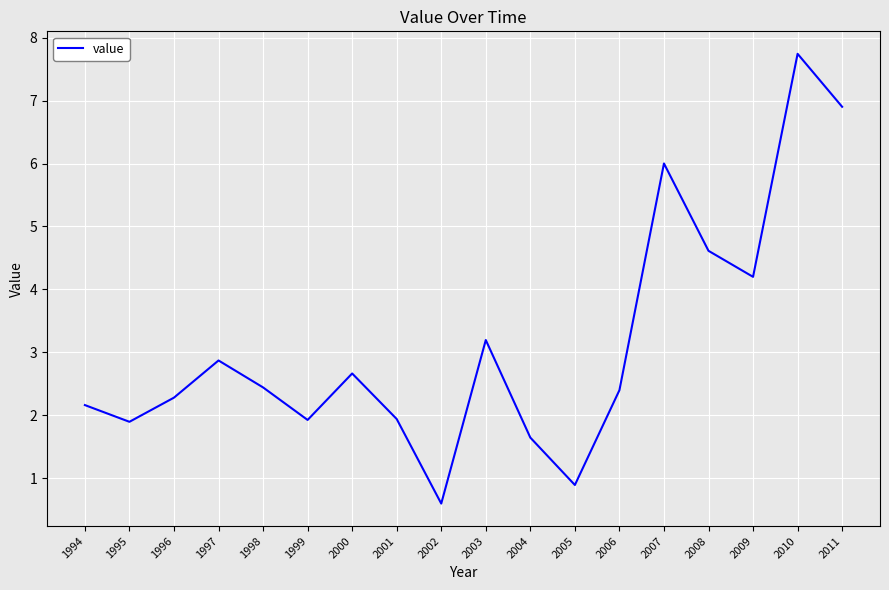

What is the minimum value shown in the chart?

0.6